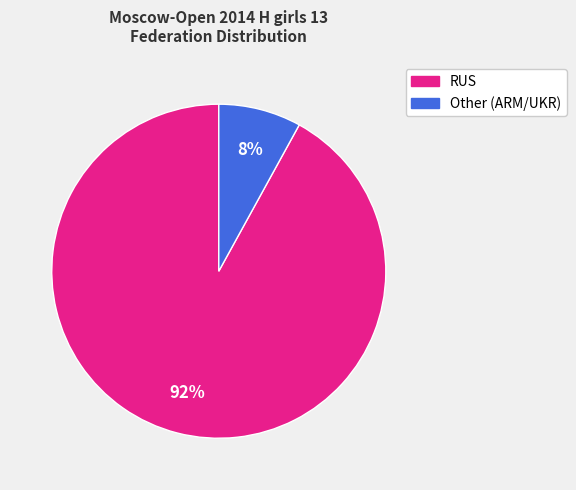

Between RUS and Other (ARM/UKR), which is larger?

RUS